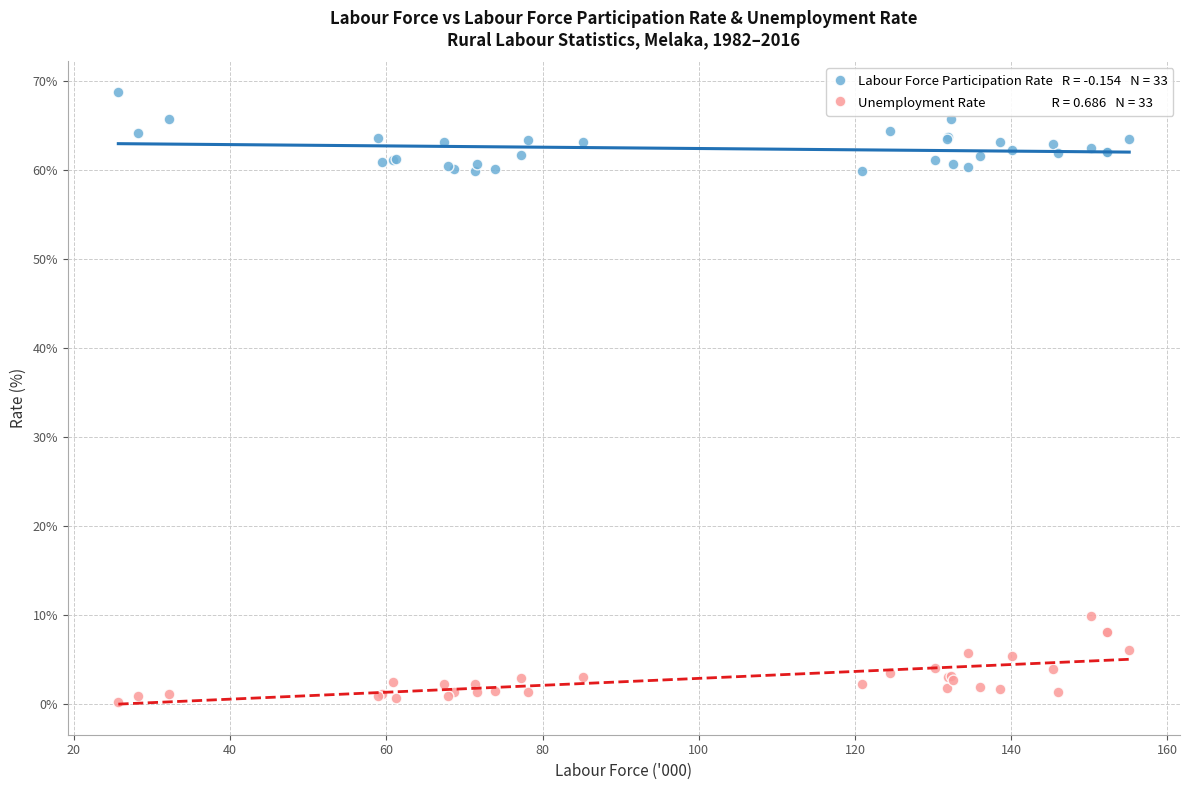

Across all series, what Y value is closest to 34?

9.9